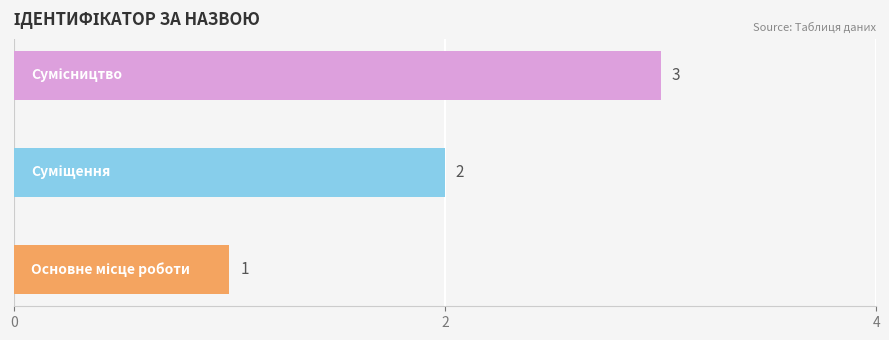

Does the chart contain stacked bars?

No